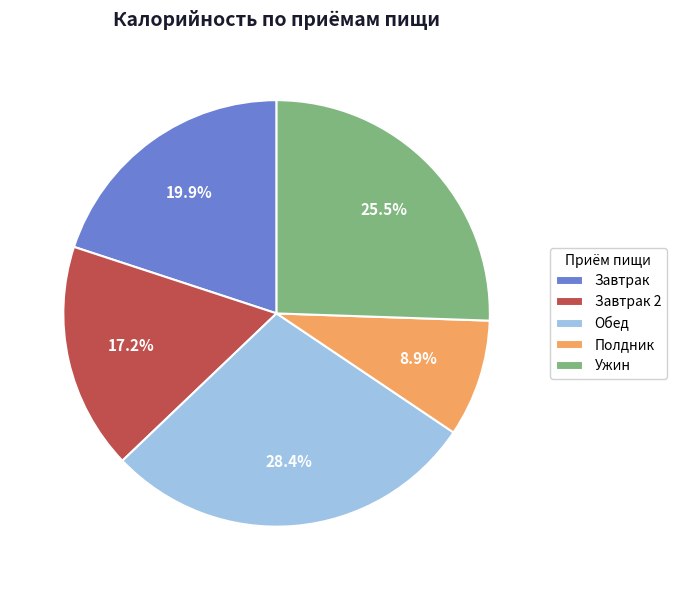

What percentage do Завтрак 2 and Обед together represent?

45.6%